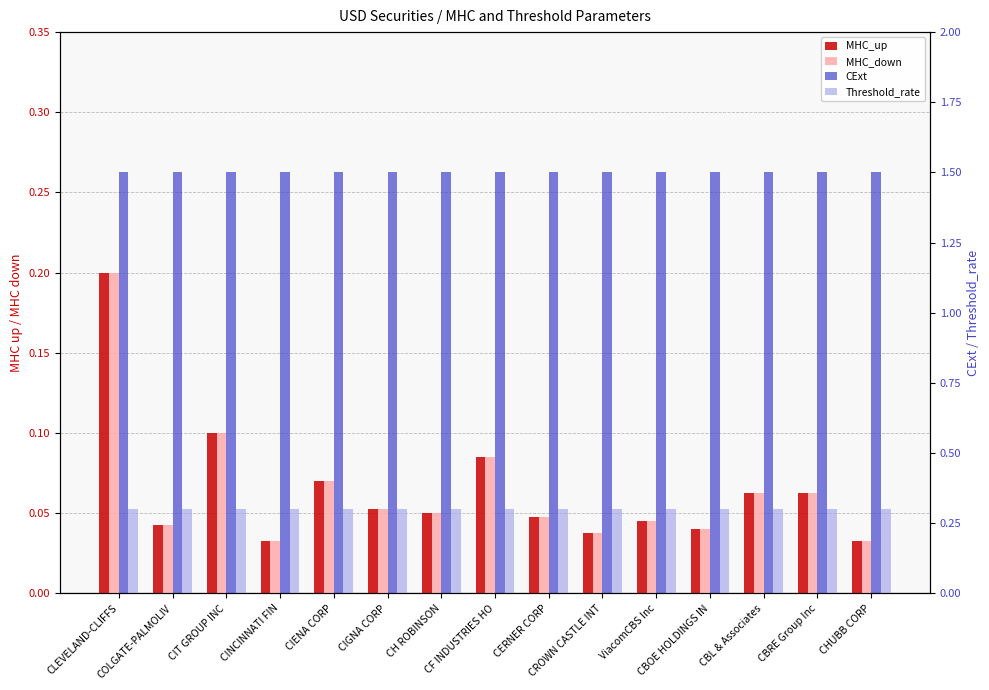

What is the label of the 5th bar from the left?

CIENA CORP